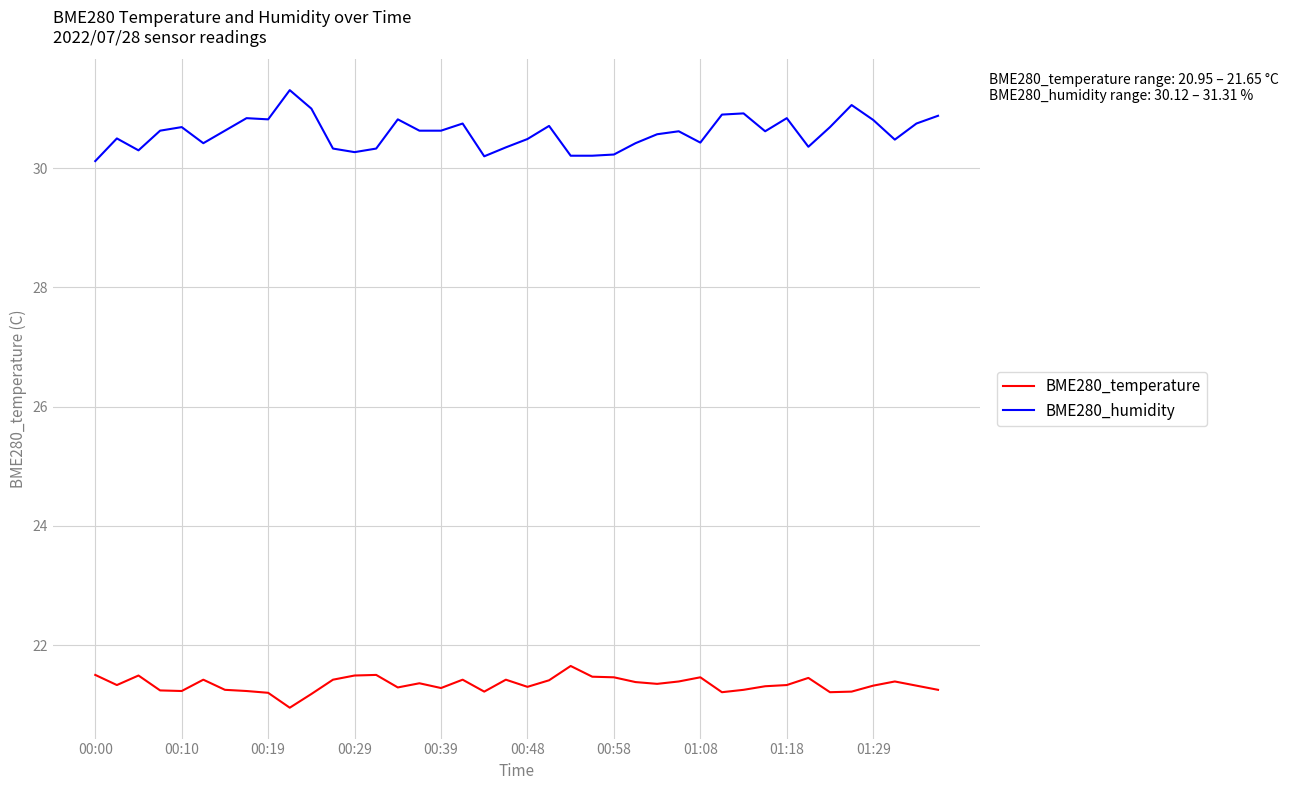

Which series has the widest spread of values?

BME280_humidity